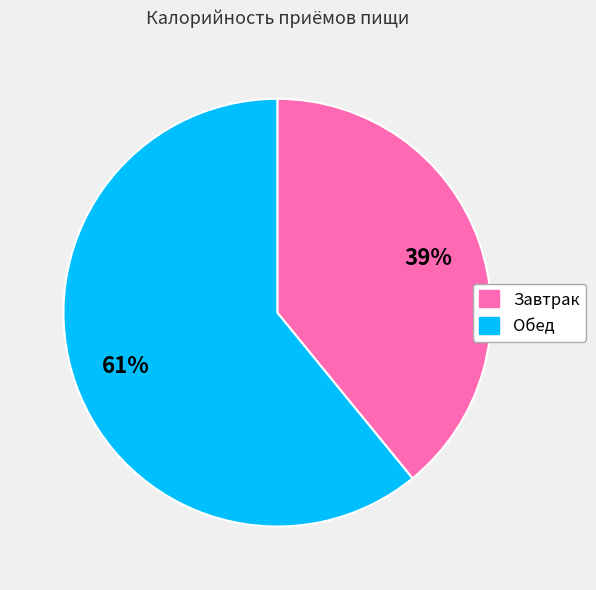

To the nearest percent, what is the difference between the largest and smallest slice percentages?

22%